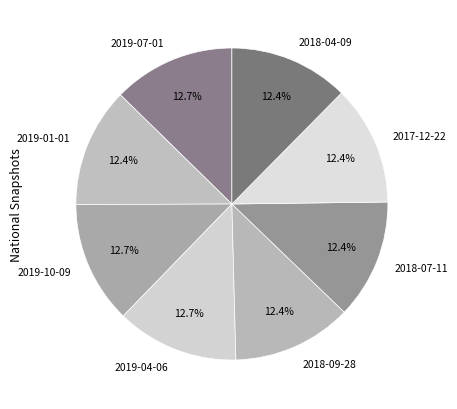

Is there any slice that represents more than half of the pie?

No